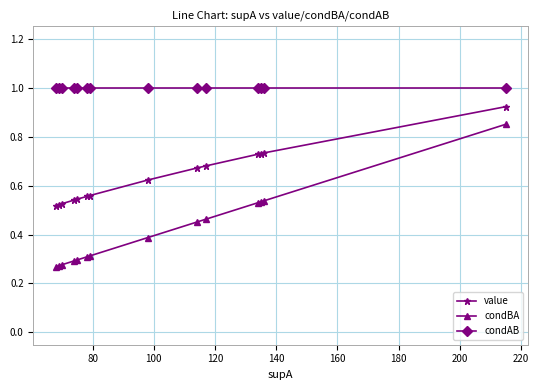

What are all the series names shown in the legend?

value, condBA, condAB